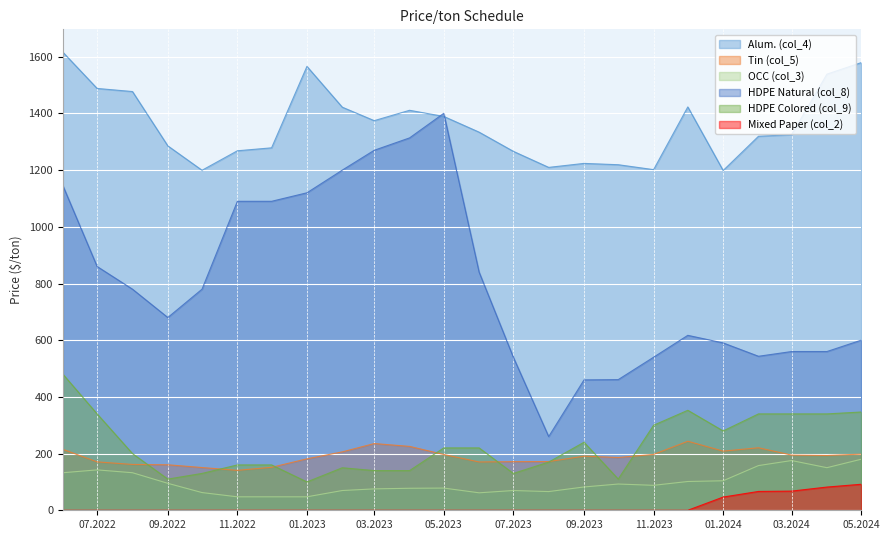

Which series has the largest range (max minus min)?

HDPE Natural (col_8)